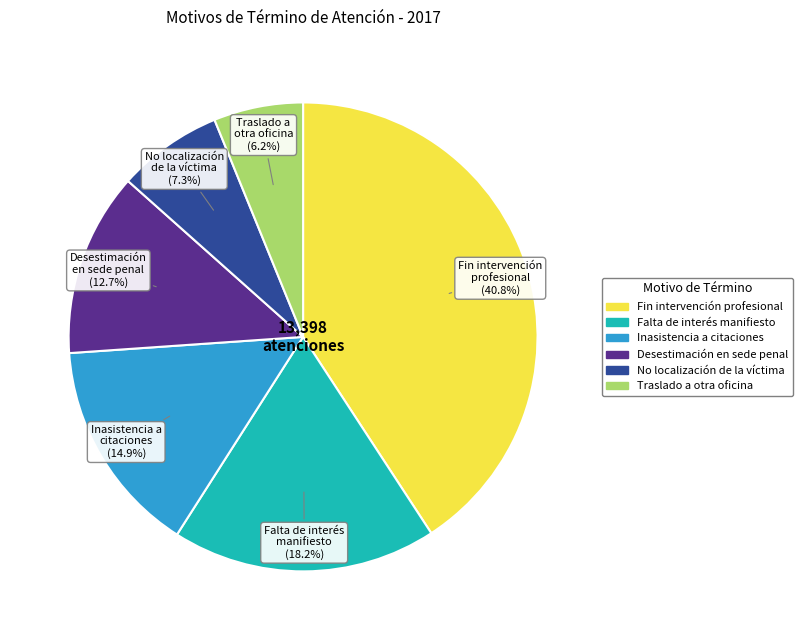

Does any single category account for the majority?

No